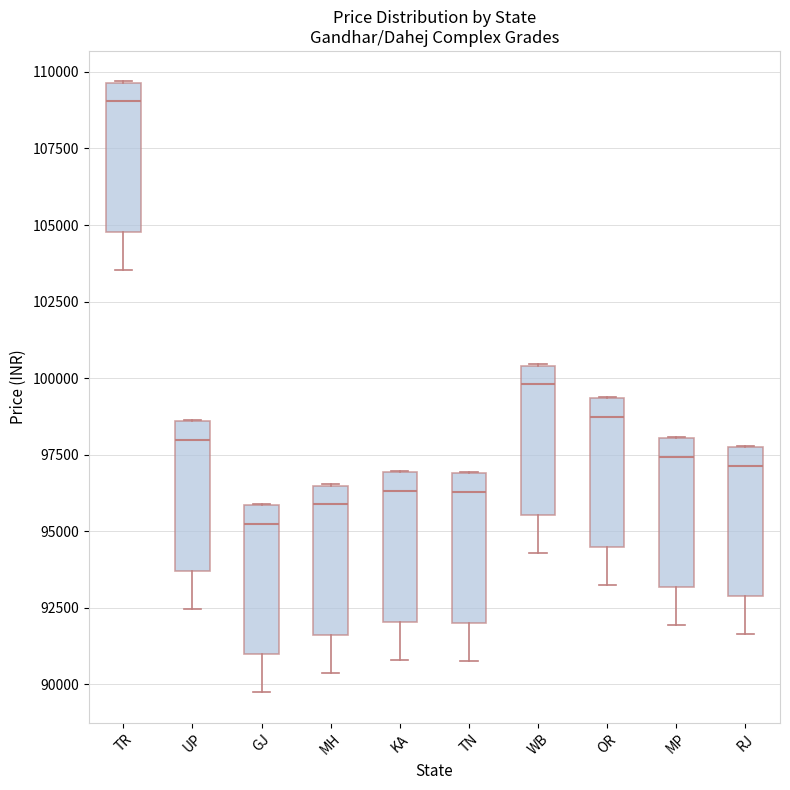

Which box's median line is the lowest?

GJ